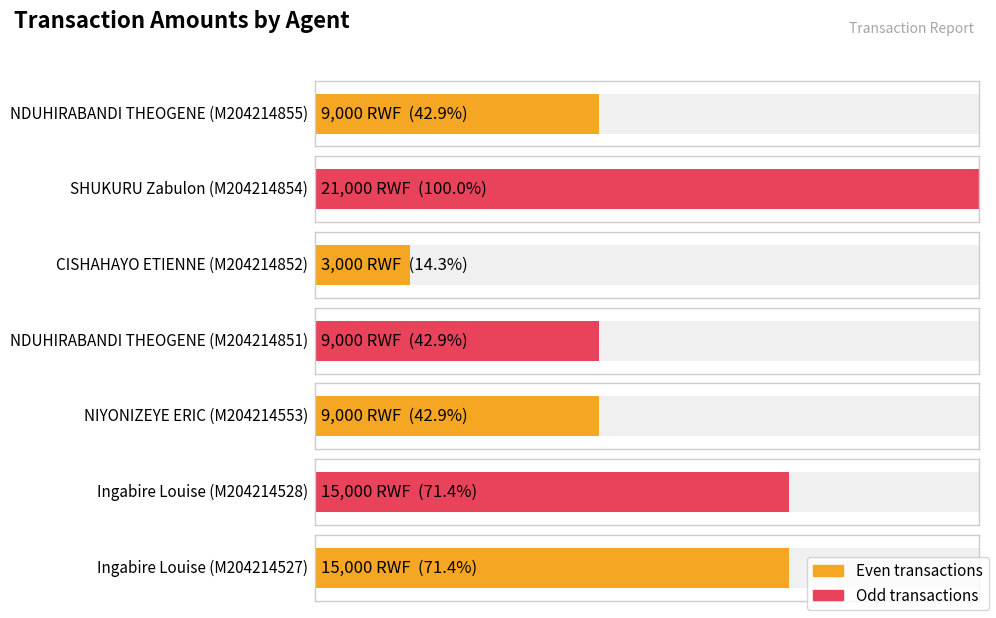

Does the chart contain stacked bars?

No